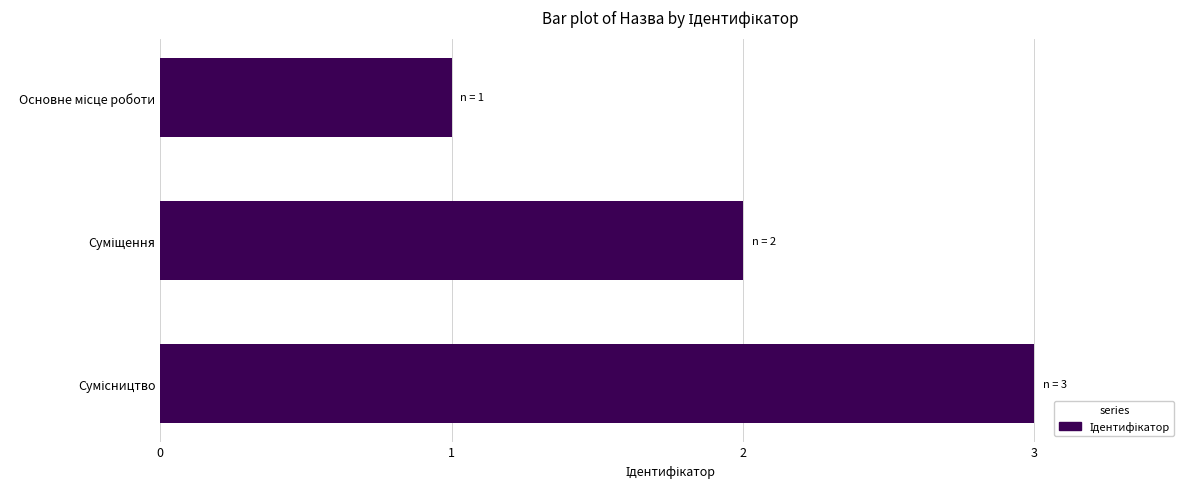

What is the sum of all values?

6